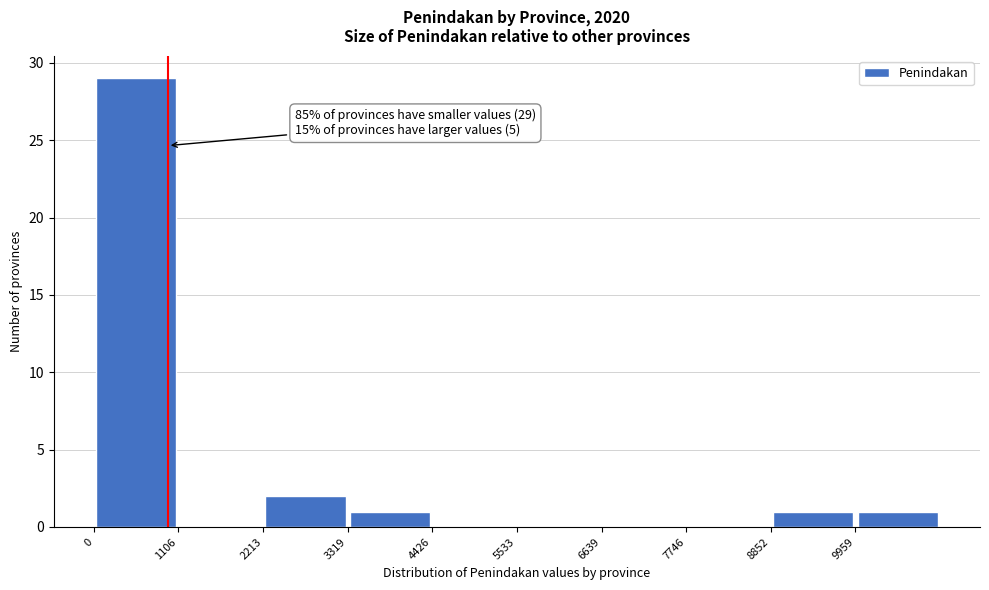

Which range on the x-axis has the tallest bar?

0 to 1200